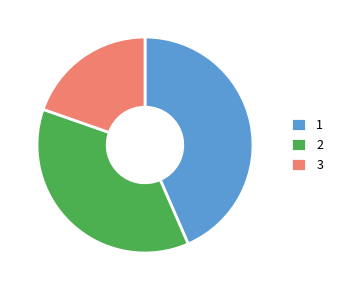

Do 3 and 2 together represent more than half of the pie?

Yes